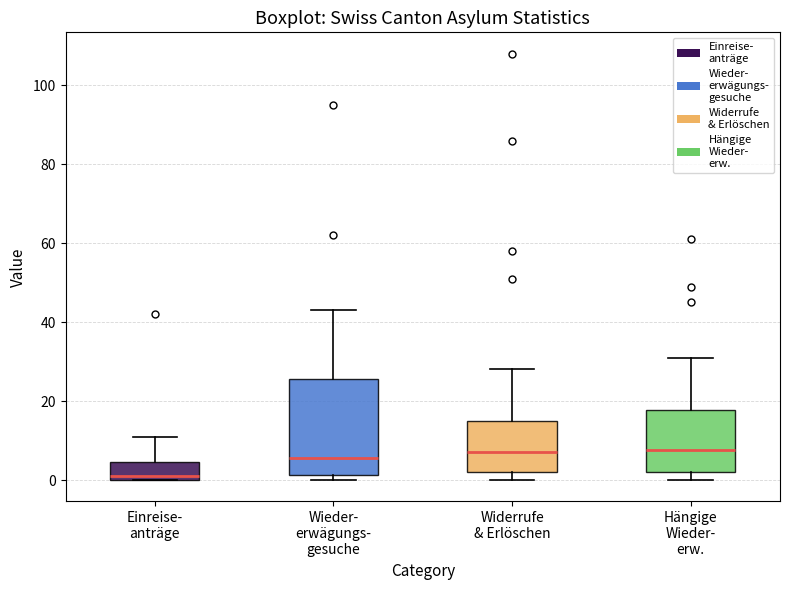

Which box has the lowest median line?

Einreise- anträge